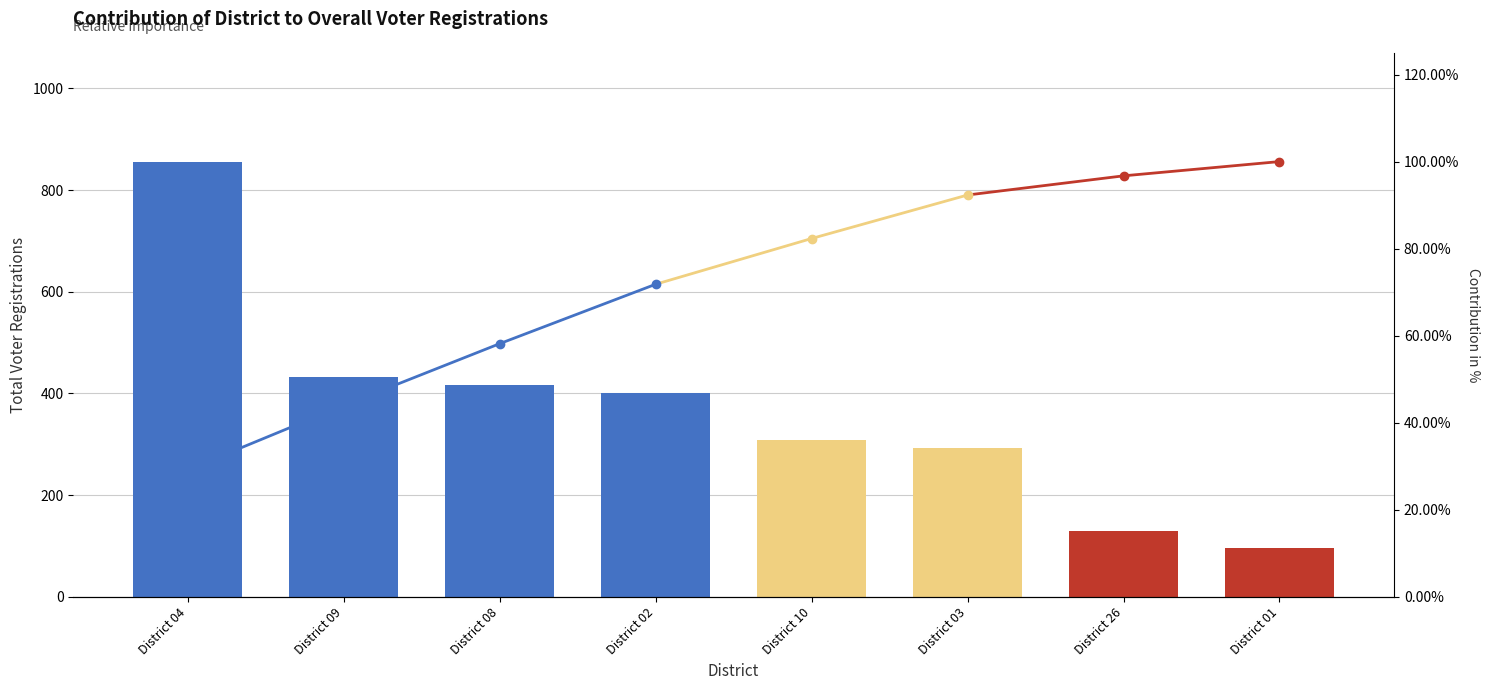

Which has a higher value, District 02 or District 03?

District 02